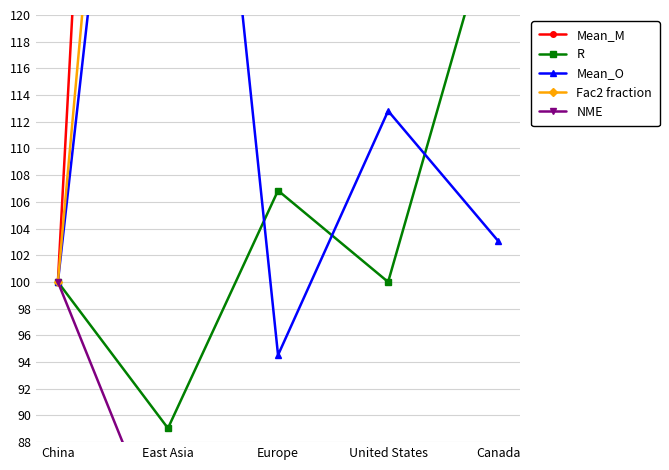

At how many categories does at least one series exceed 138?

4